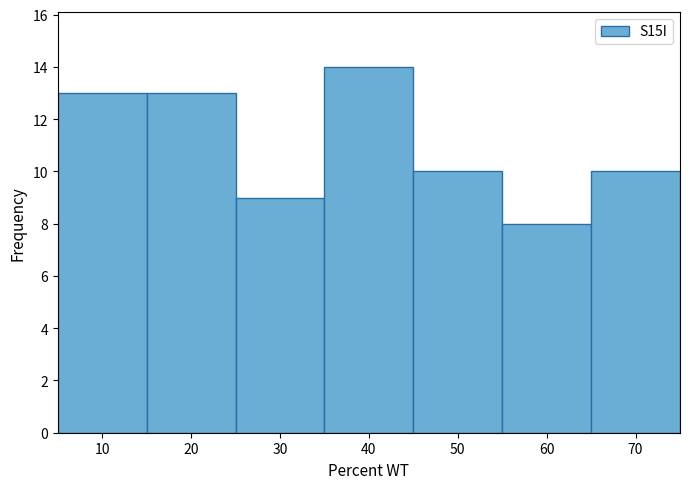

Reading left to right, list every bar in this chart as the range it spans on the x-axis followed by its height. The values are not printed on the chart, so give them approximately, as read against the axis.

5 to 15: 13
15 to 25: 13
25 to 35: 9
35 to 45: 14
45 to 55: 10
55 to 65: 8
65 to 75: 10